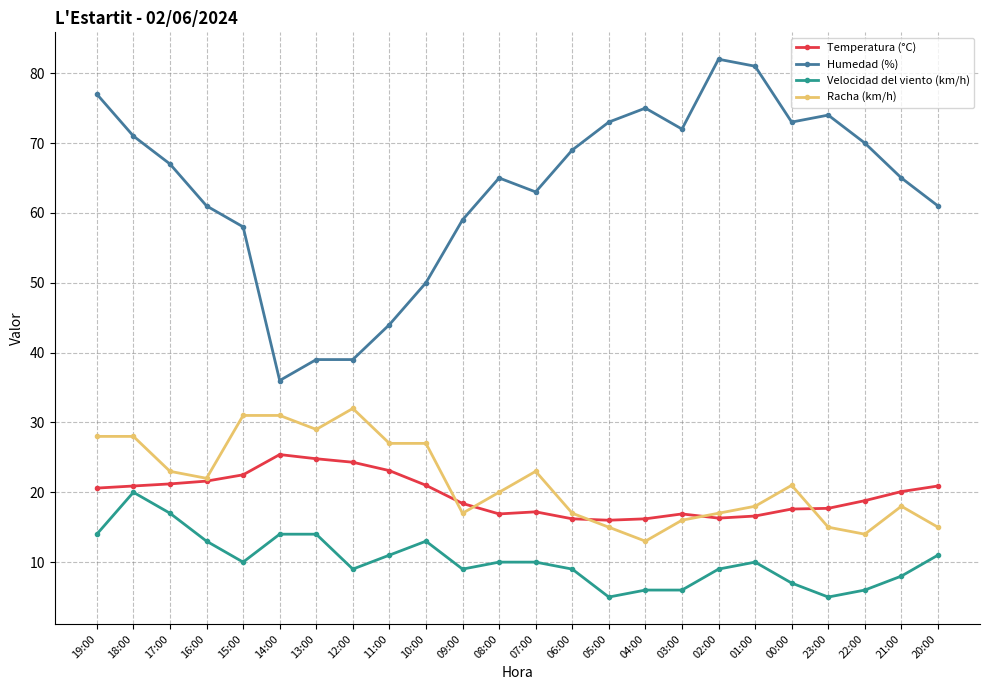

What is the label of the 20th point from the right?

15:00